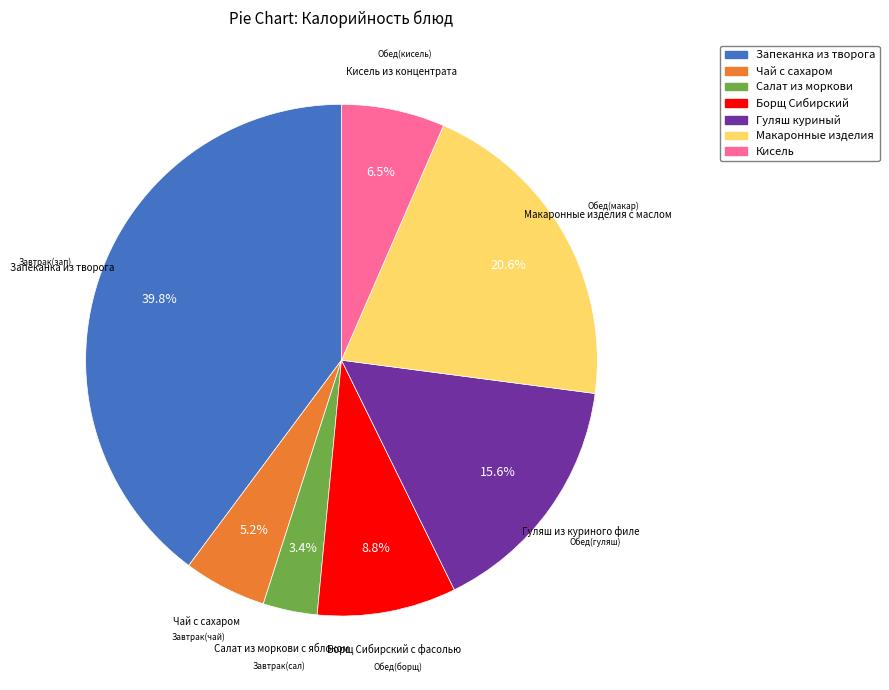

To the nearest percent, what is the combined percentage of Борщ Сибирский с фасолью and Макаронные изделия с маслом?

29%